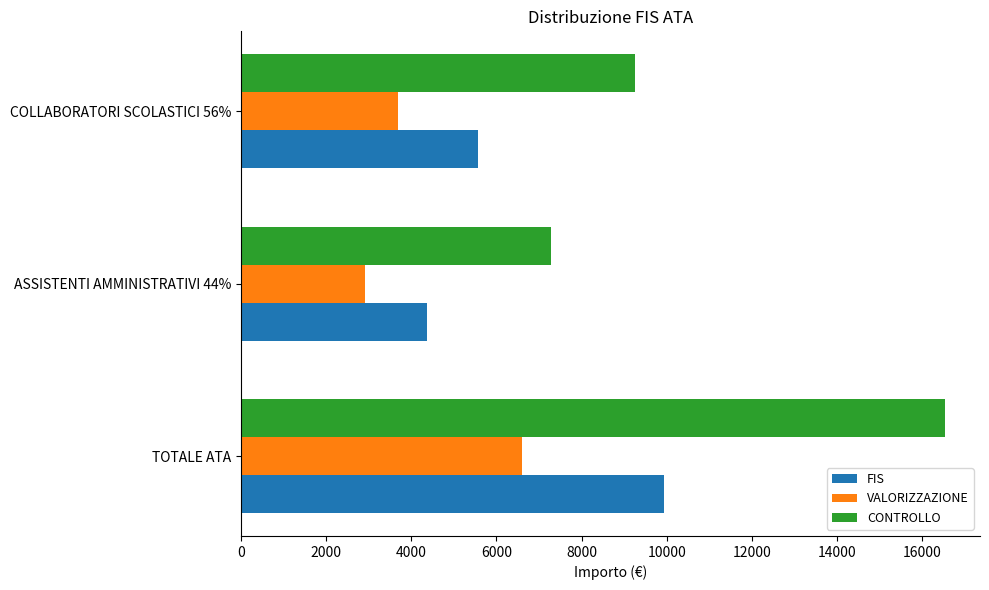

The value of CONTROLLO at ASSISTENTI AMMINISTRATIVI 44% is 9911.1. True or false?

False